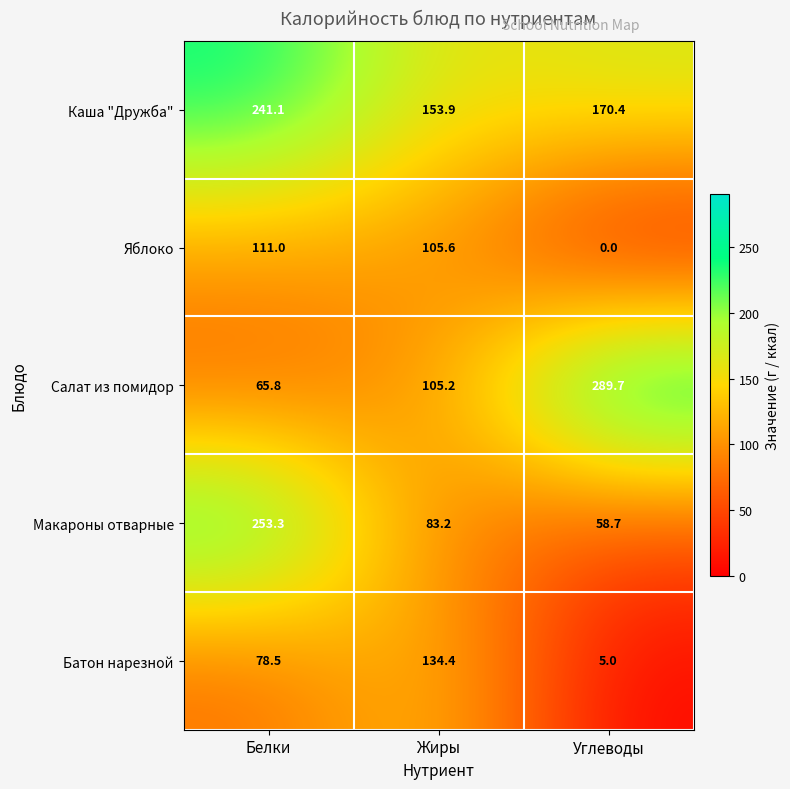

What is the total value across all series at Жиры?

582.3